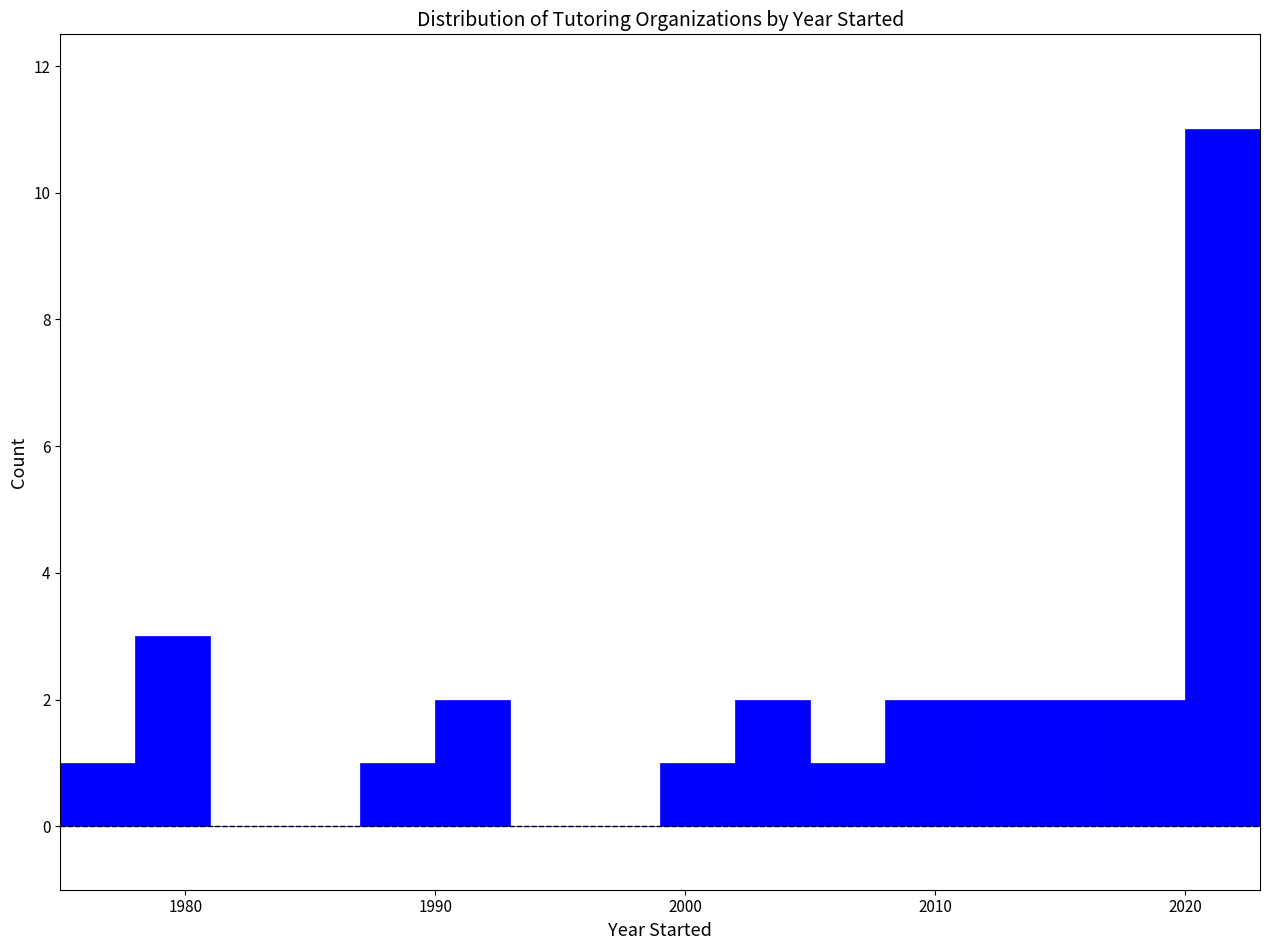

Around what value on the x-axis is the tallest bar? Give the approximate position of its centre, as read against the axis.

2022